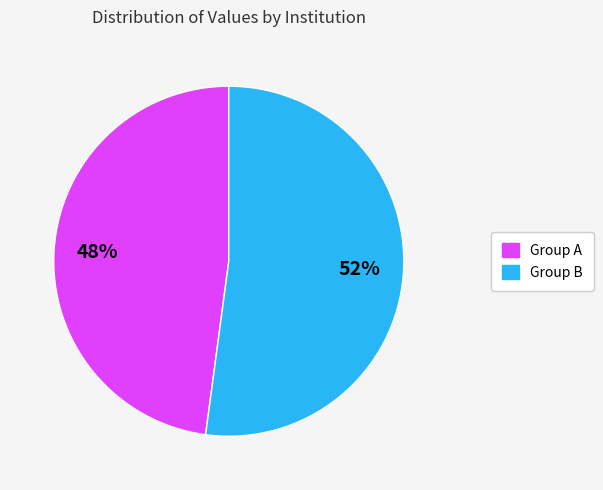

What percentage is the Group B slice, to the nearest percent?

52%